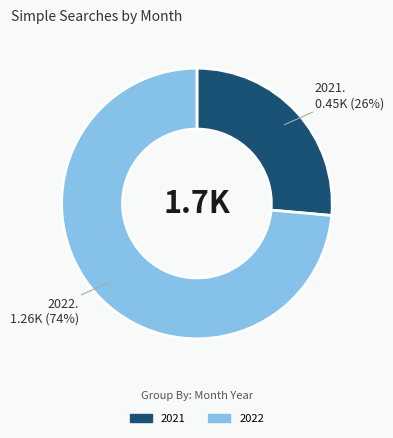

Is there a majority slice in this chart?

Yes